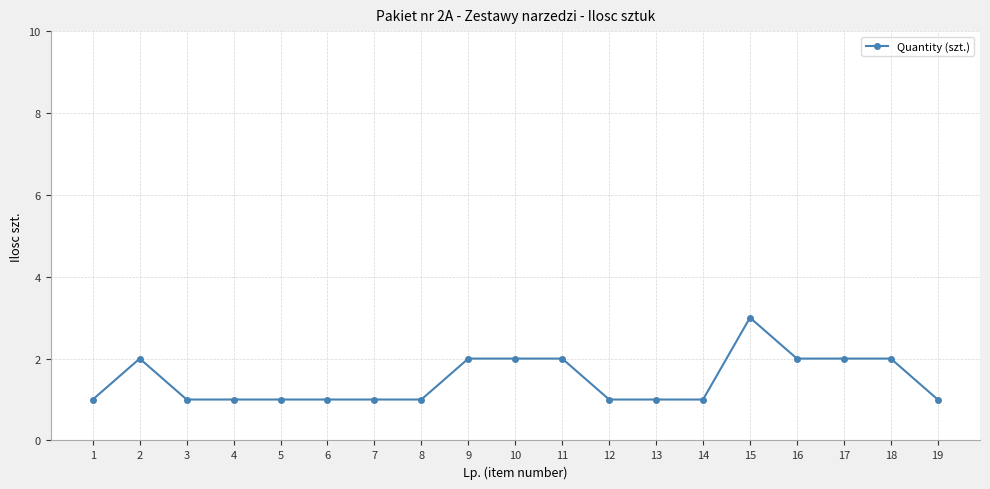

Reading left to right, what are all the values shown in this chart?

1	2	1	1	1	1	1	1	2	2	2	1	1	1	3	2	2	2	1